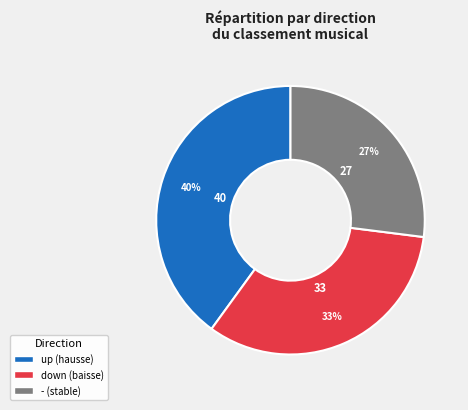

To the nearest percent, what is the average slice percentage?

33%